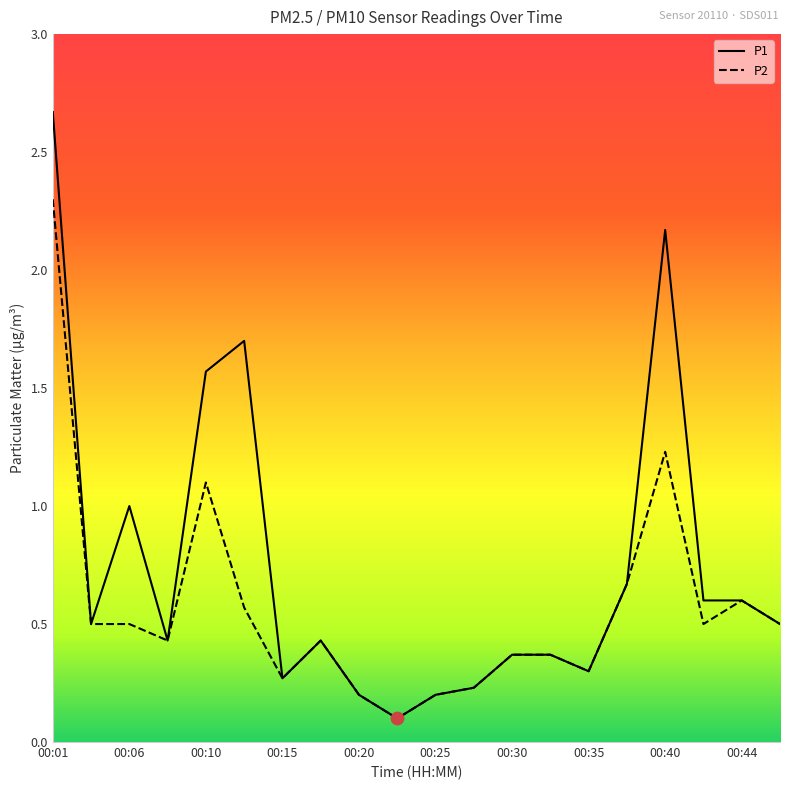

Which series has the widest spread of values?

P1